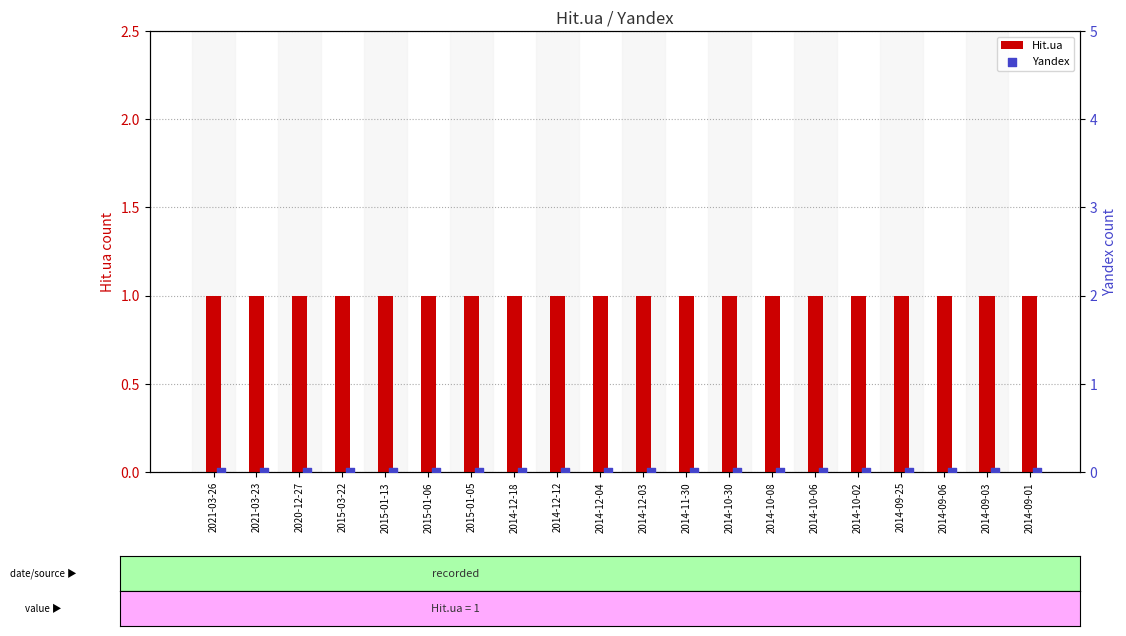

Which series has the widest spread of Y values?

Hit.ua